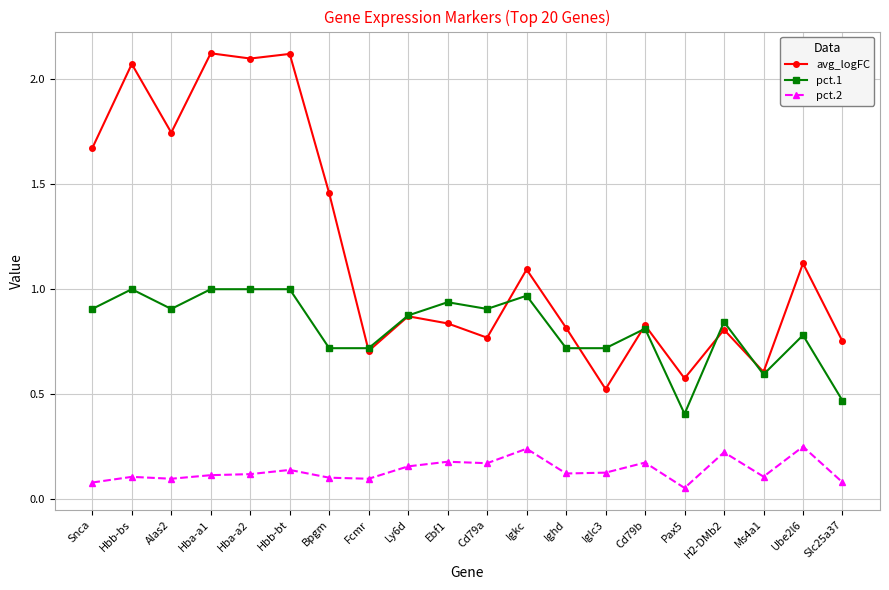

At how many categories does at least one series exceed 1?

9